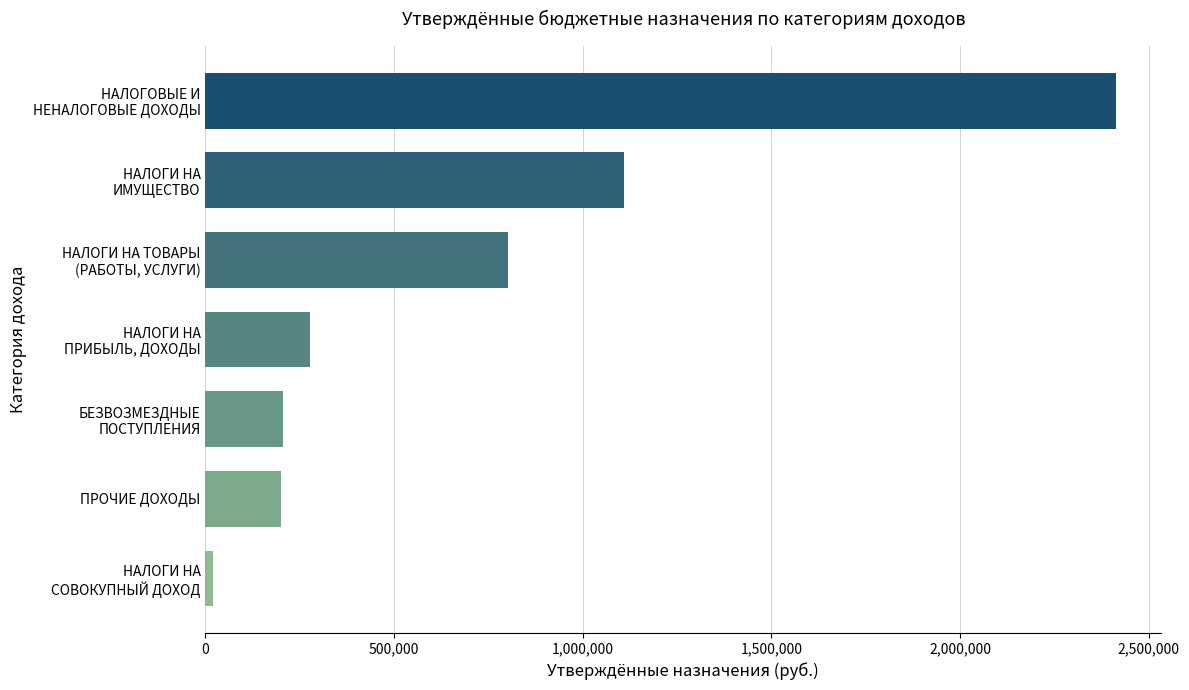

Rank the categories by value from highest to lowest.

НАЛОГОВЫЕ И
НЕНАЛОГОВЫЕ ДОХОДЫ, НАЛОГИ НА
ИМУЩЕСТВО, НАЛОГИ НА ТОВАРЫ
(РАБОТЫ, УСЛУГИ), НАЛОГИ НА
ПРИБЫЛЬ, ДОХОДЫ, БЕЗВОЗМЕЗДНЫЕ
ПОСТУПЛЕНИЯ, ПРОЧИЕ ДОХОДЫ, НАЛОГИ НА
СОВОКУПНЫЙ ДОХОД